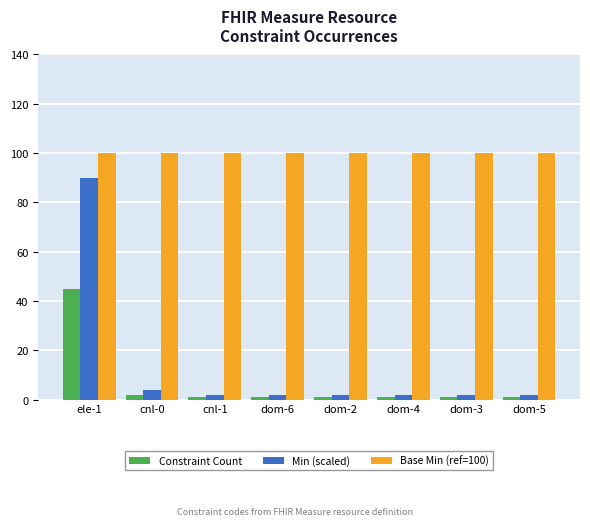

Is it true that Constraint Count equals 1 at dom-6?

True